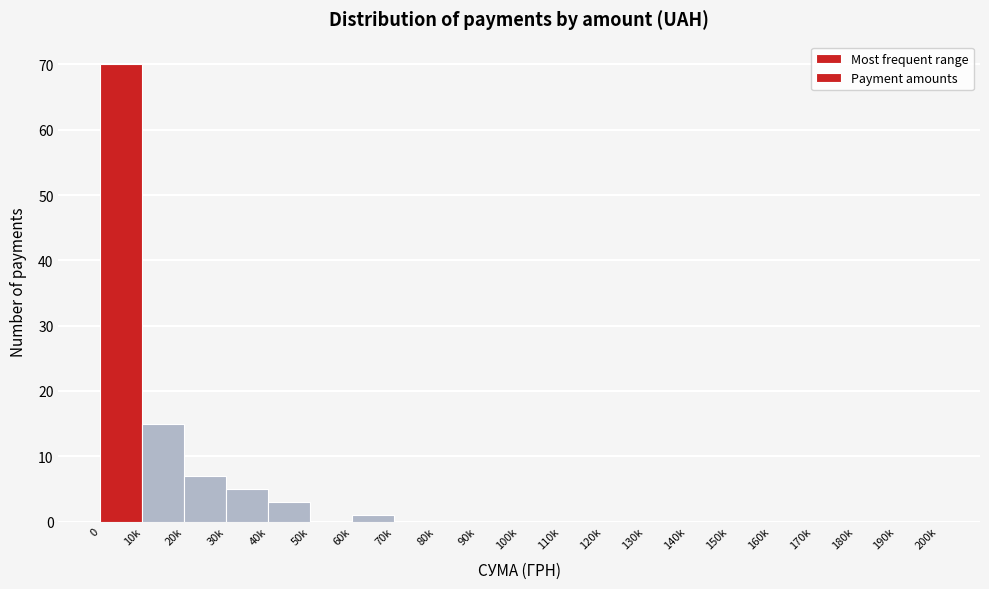

Reading left to right, list all the values displayed in this chart.

0=70	10k=15	20k=7	30k=5	40k=3	50k=0	60k=1	70k=0	80k=0	90k=0	100k=0	110k=0	120k=0	130k=0	140k=0	150k=0	160k=0	170k=0	180k=0	190k=0